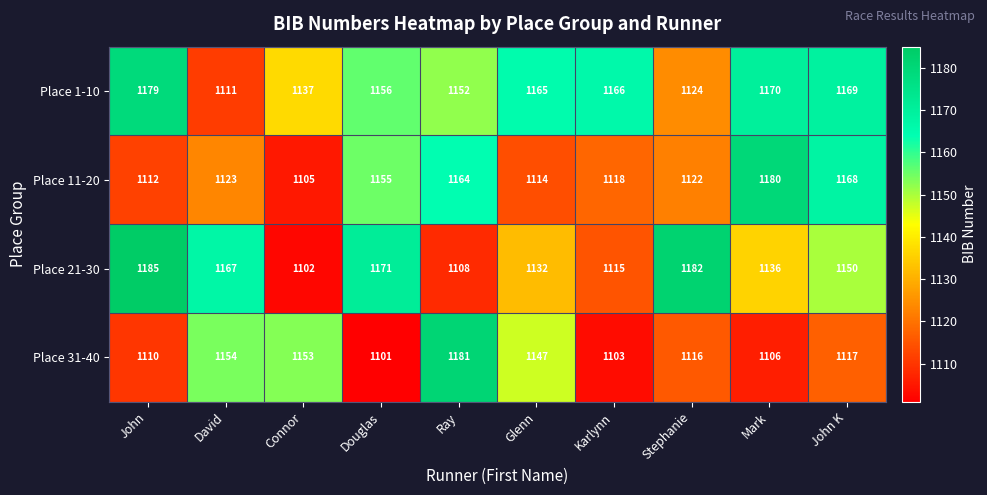

What is the difference between the Place 31-40 values at Mark and Ray?

75